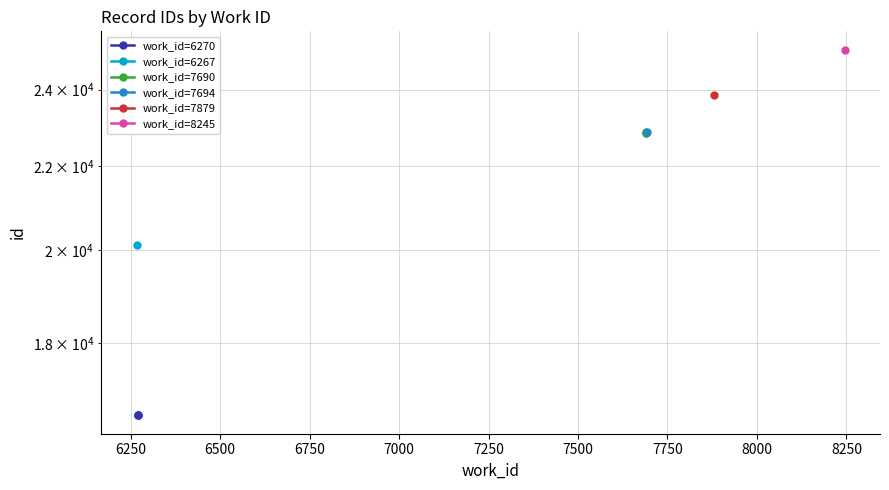

Is this an area chart (filled region under the line)?

No